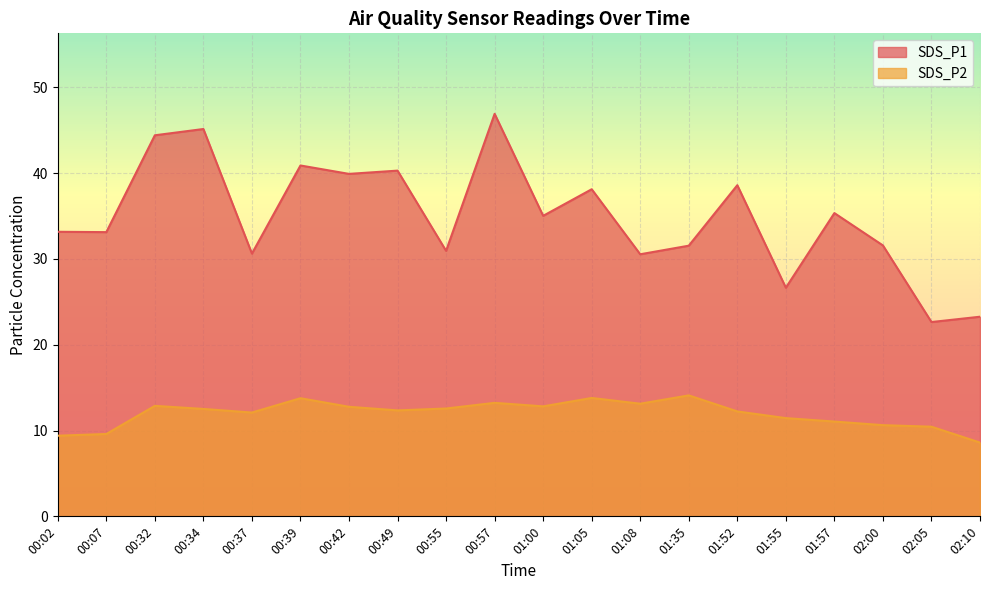

Where is SDS_P2 nearest to the value 11?

01:57